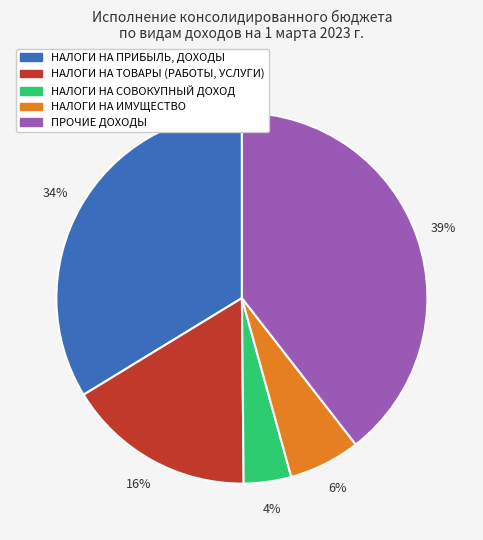

To the nearest percent, what is the difference between the largest and smallest slice percentages?

35%